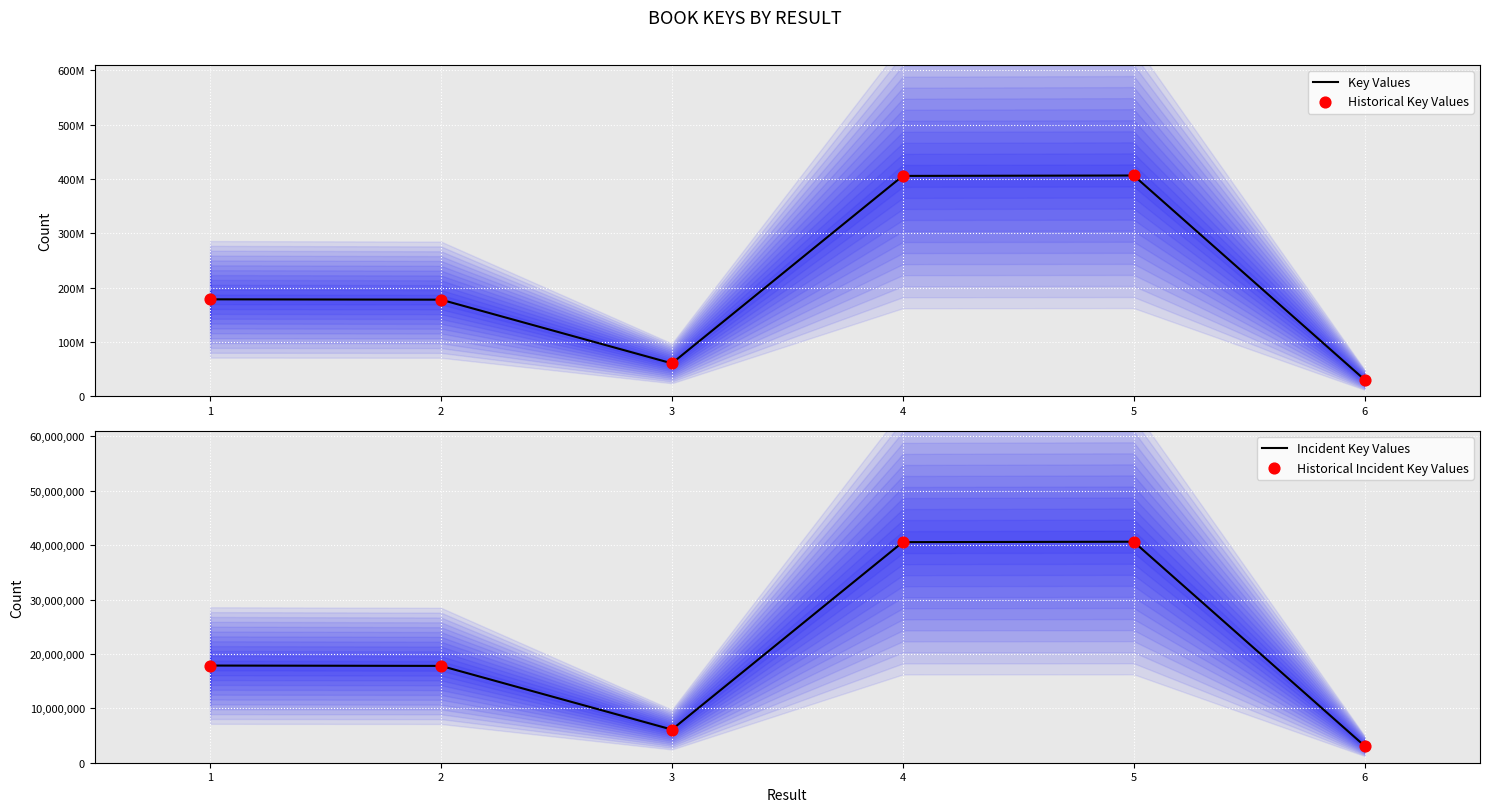

At how many categories does at least one series exceed 162287666?

4